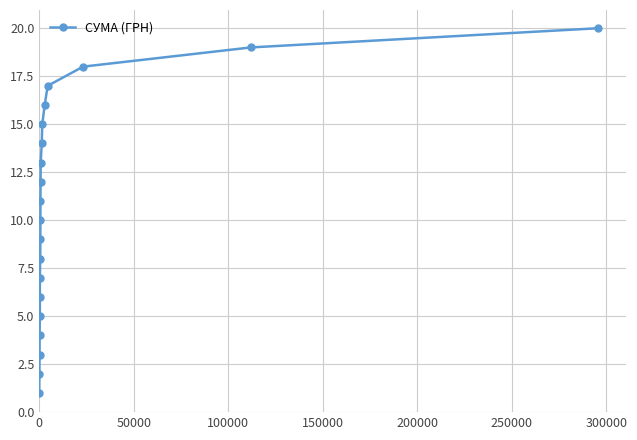

What is the maximum value shown in the chart?

20